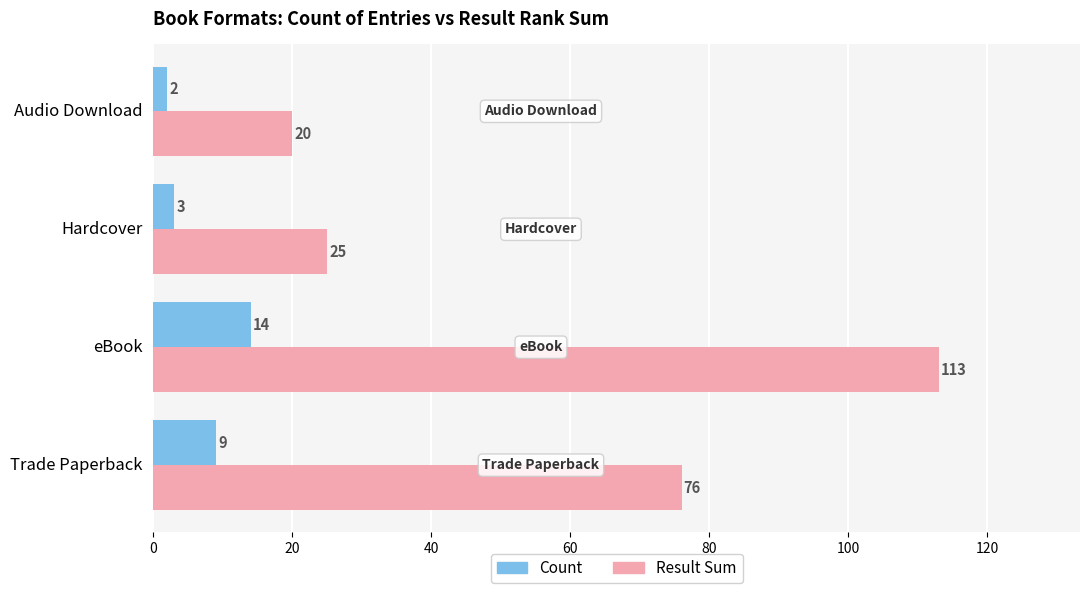

Is it true that Result Sum equals 36 at Audio Download?

False